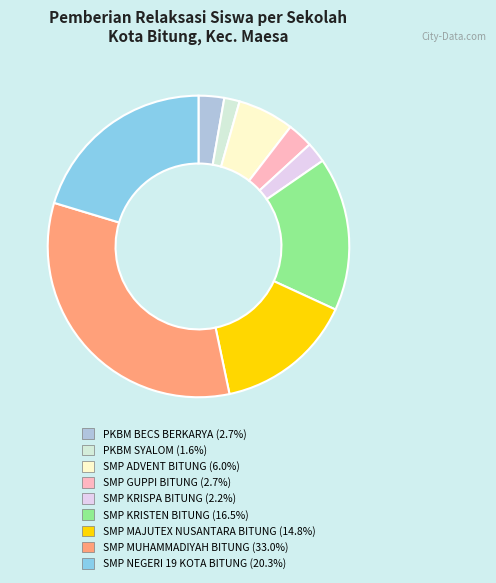

What is the smallest slice in the pie chart?

PKBM SYALOM